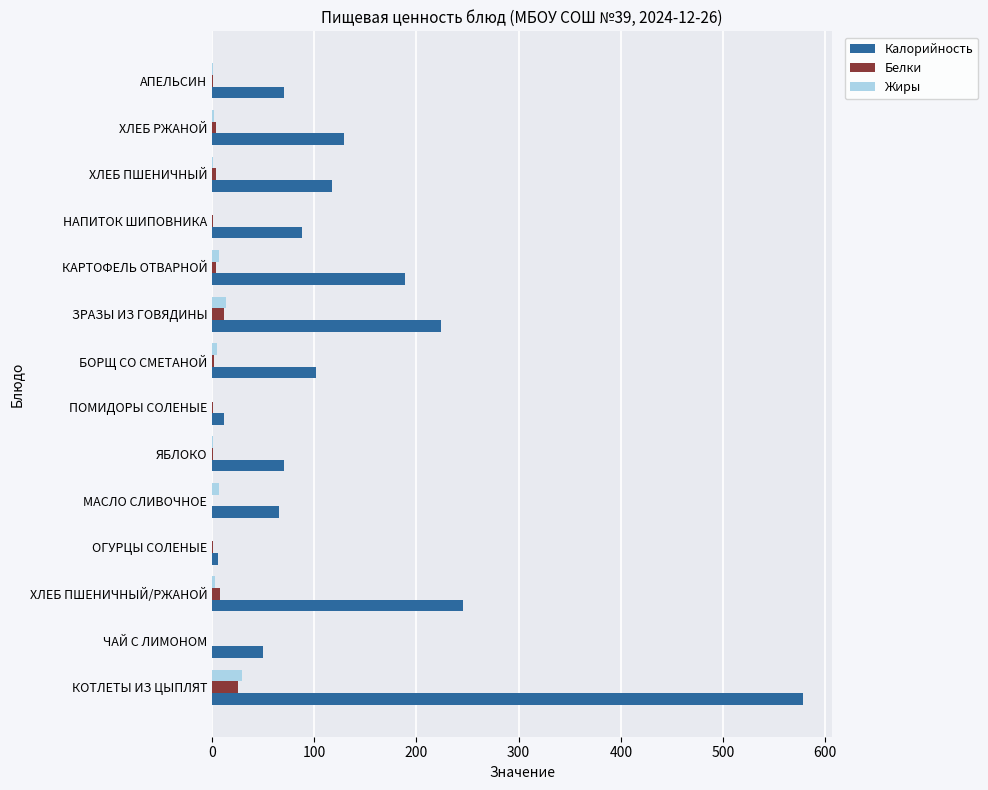

Which series has the largest total across all categories?

Калорийность